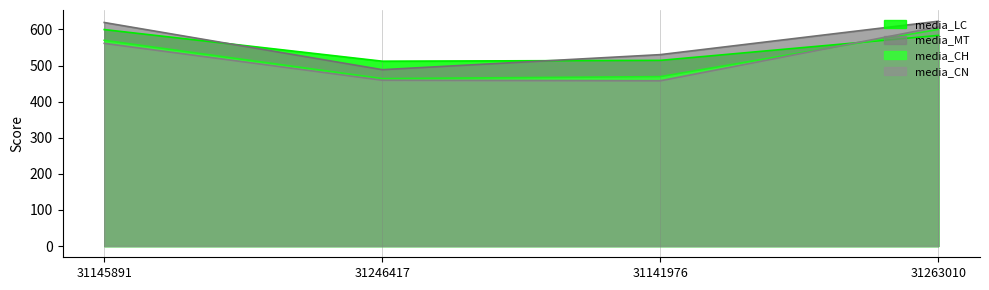

Reading left to right, transcribe all the data shown in this chart.

alunos: 31145891=561.4	31246417=459.4	31141976=457.8	31263010=607.0
media_LC: 31145891=599.6	31246417=512.0	31141976=514.3	31263010=583.4
media_MT: 31145891=619.2	31246417=488.5	31141976=530.2	31263010=622.7
media_CH: 31145891=569.9	31246417=463.9	31141976=469.2	31263010=600.0